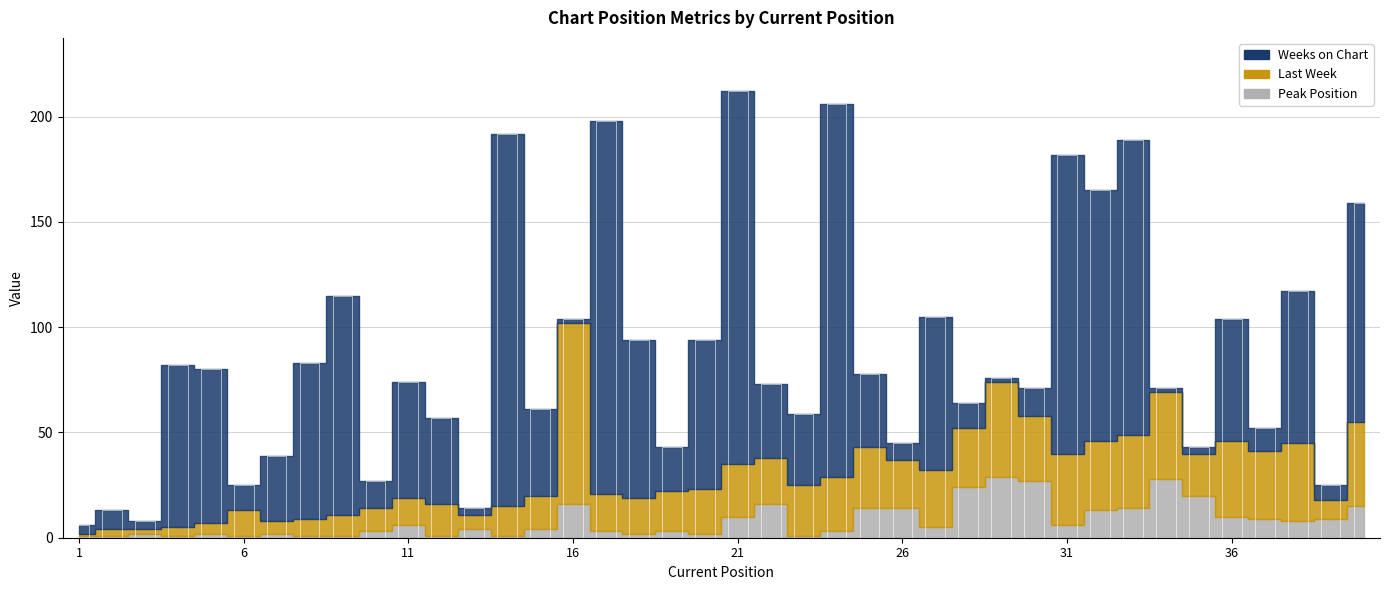

Read the Last Week value at 5, to the nearest 5.

5